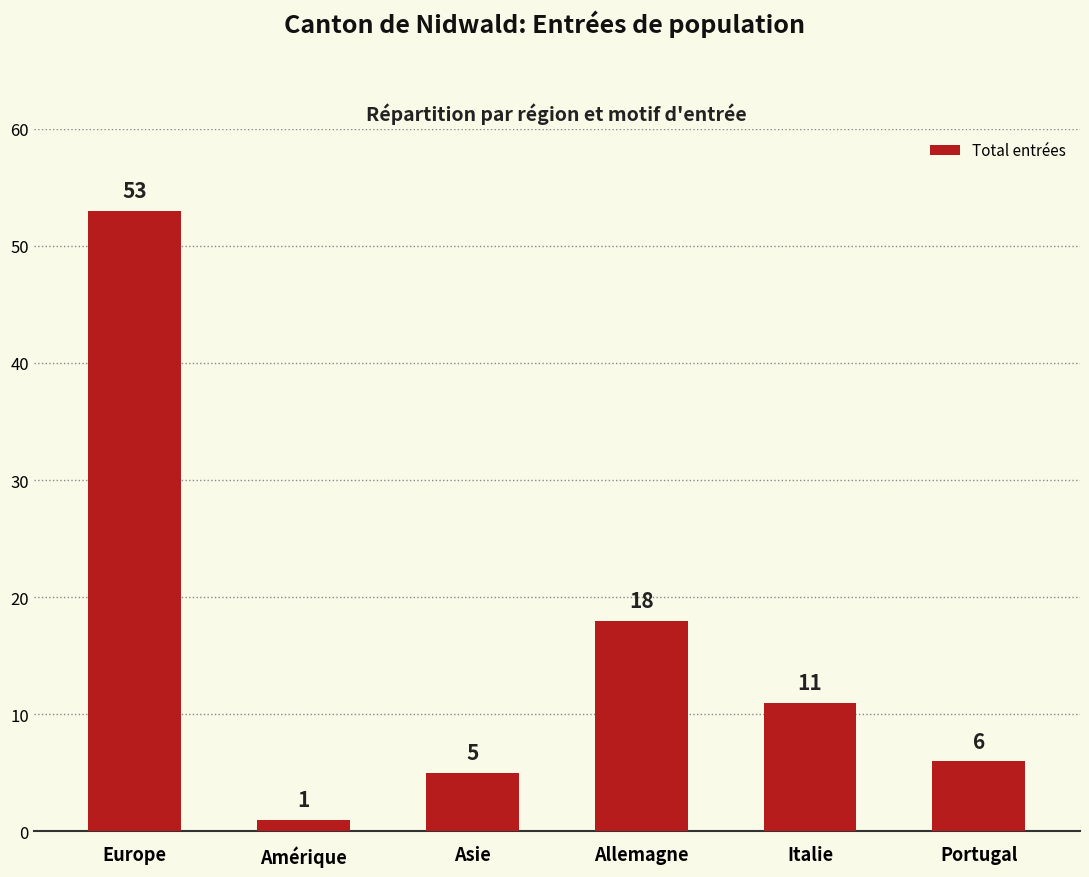

What is the value of the 3rd bar from the left?

5